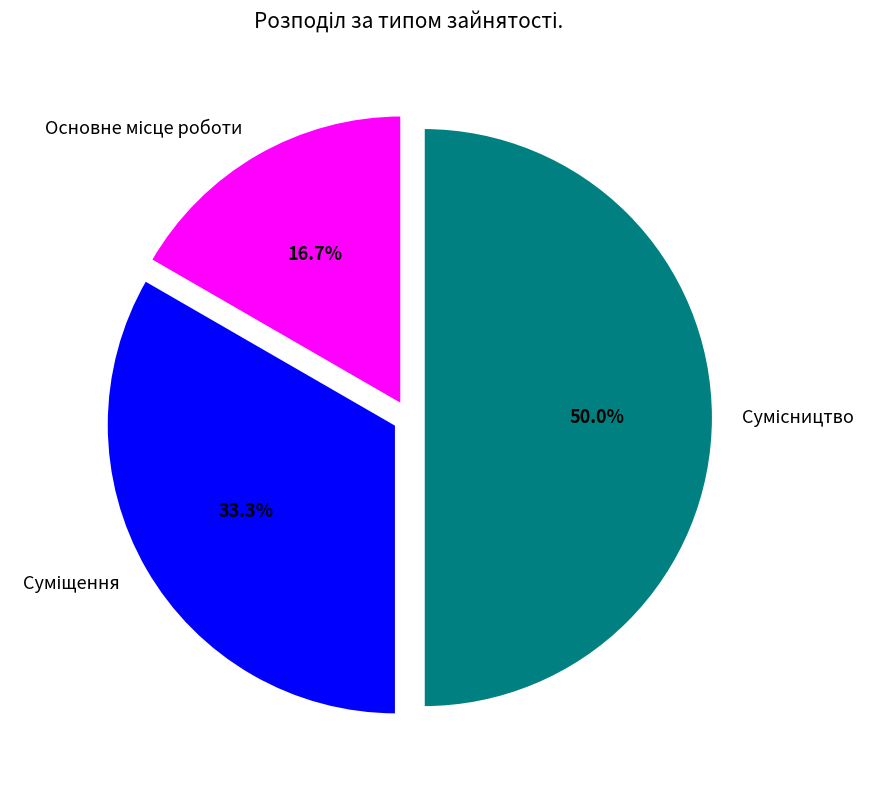

What percentage is NOT represented by Основне місце роботи?

83.3%